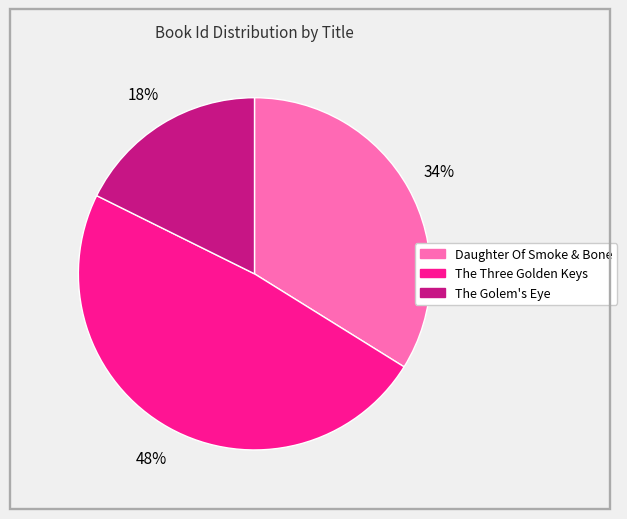

To the nearest percent, what portion does The Three Golden Keys represent?

48%